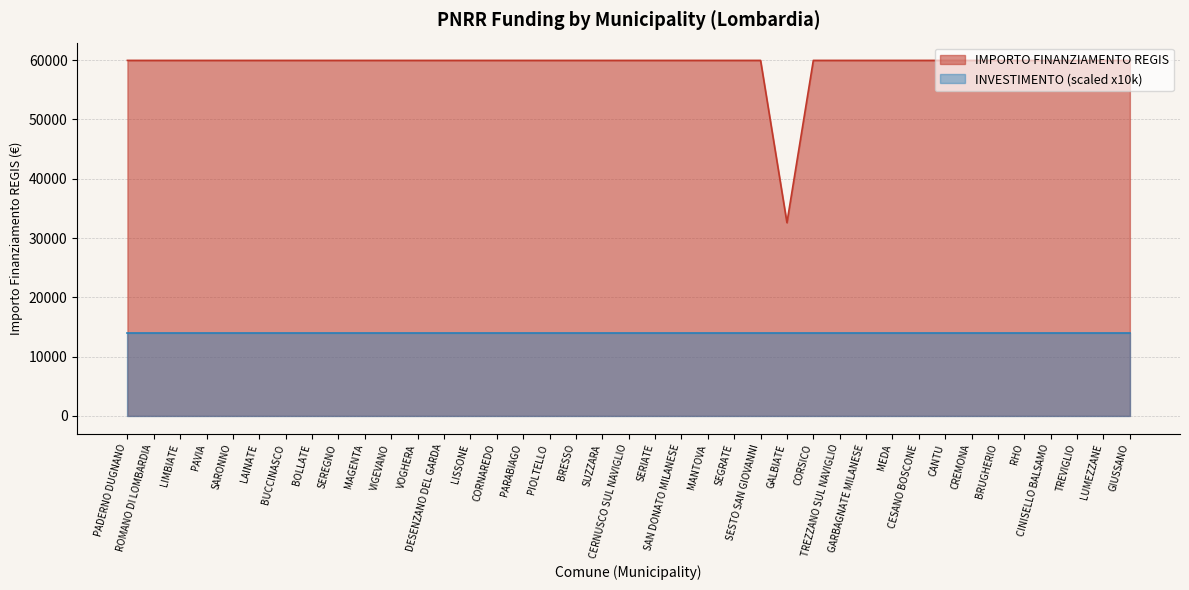

The chart shows a value of 33442 at VOGHERA. True or false?

False